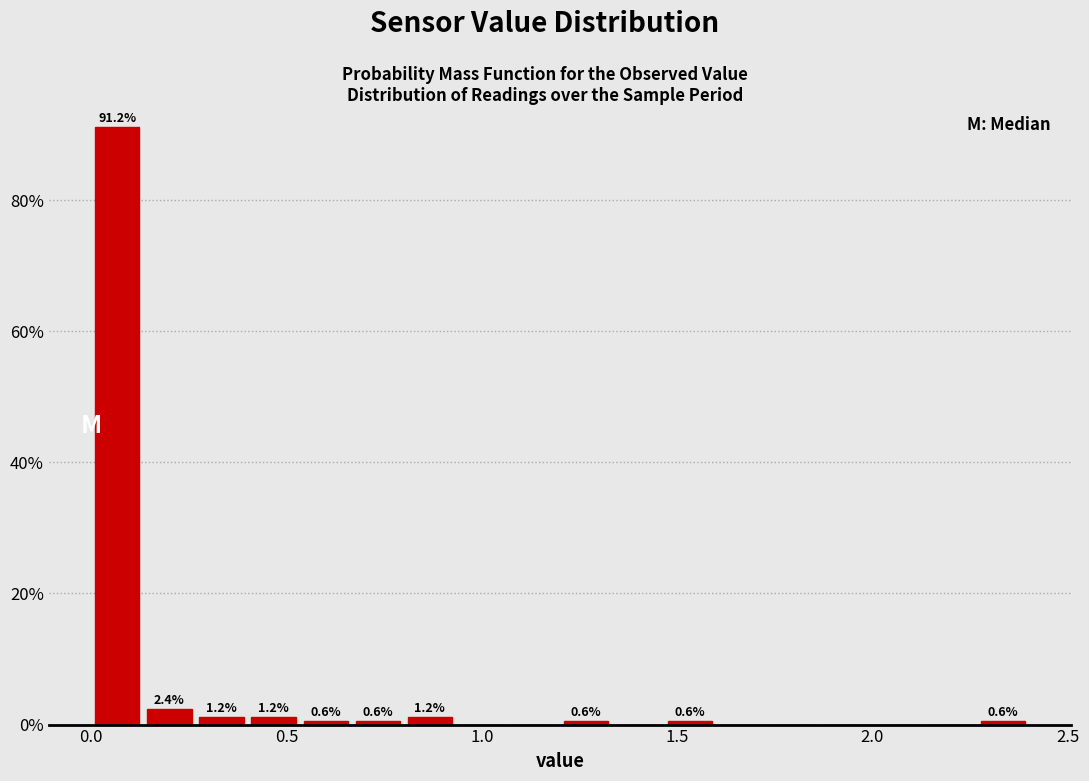

Around what value on the x-axis is the tallest bar? Give the approximate position of its centre, as read against the axis.

0.05